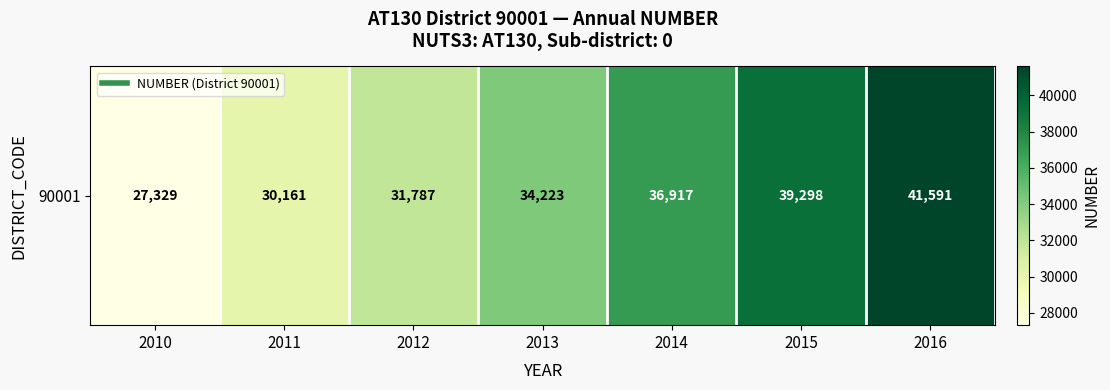

Rank the categories by value from highest to lowest.

2016, 2015, 2014, 2013, 2012, 2011, 2010